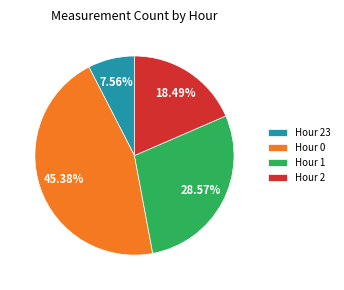

Count the number of slices in the pie.

4